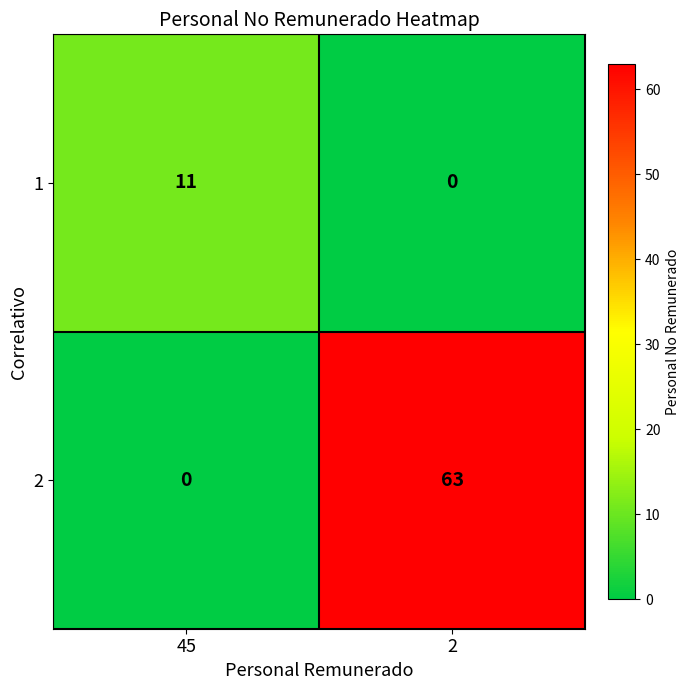

Which series has the largest total across all categories?

2